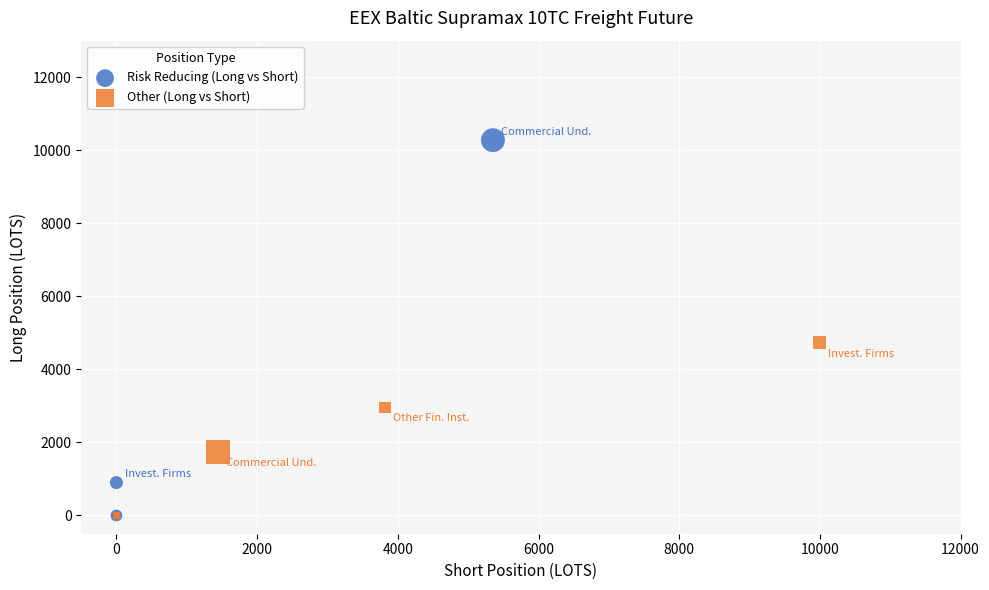

Which series contains the highest Y value?

Risk Reducing (Long vs Short)